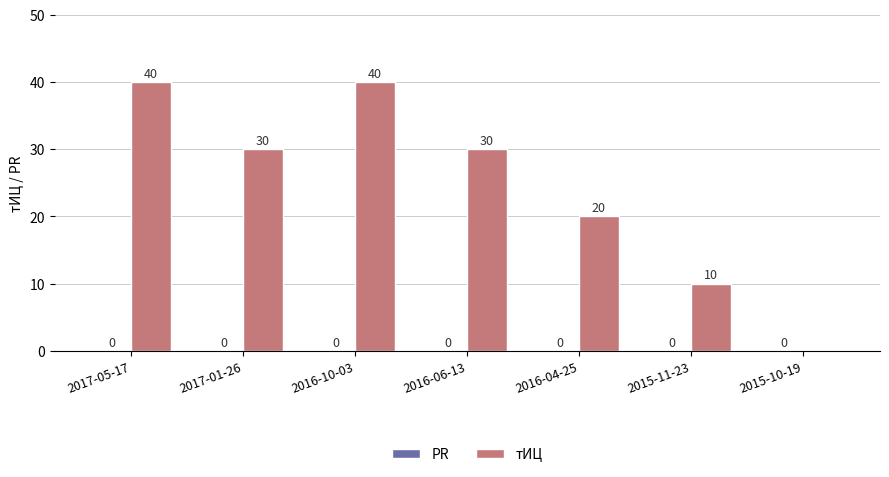

Which has a higher value, 2015-10-19 or 2017-05-17?

2017-05-17